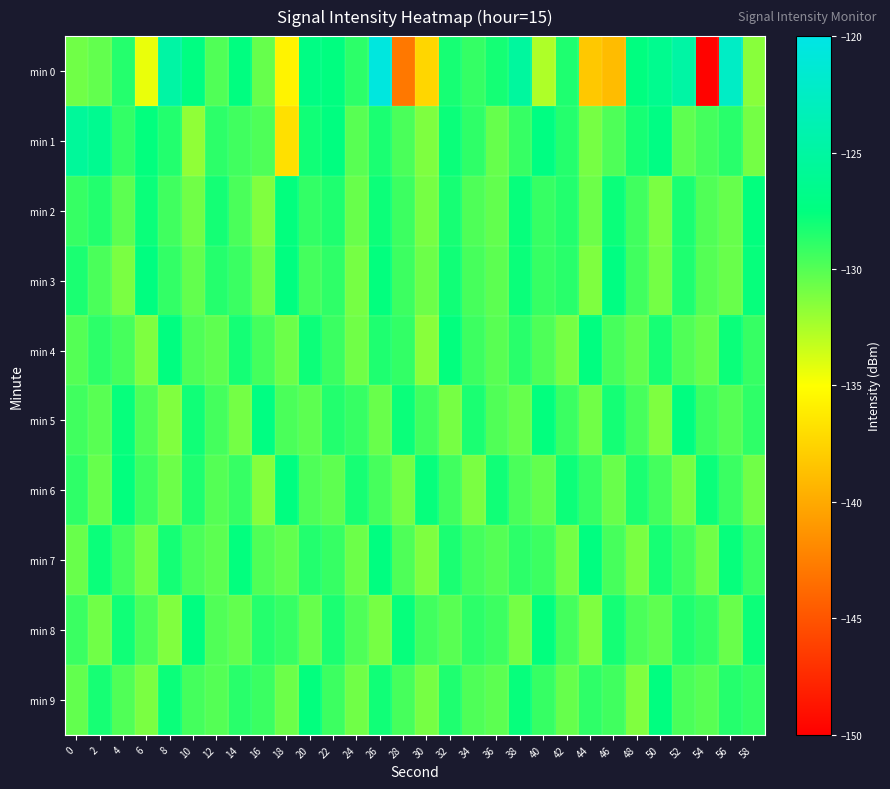

What is the maximum value shown in the chart?

-120.5